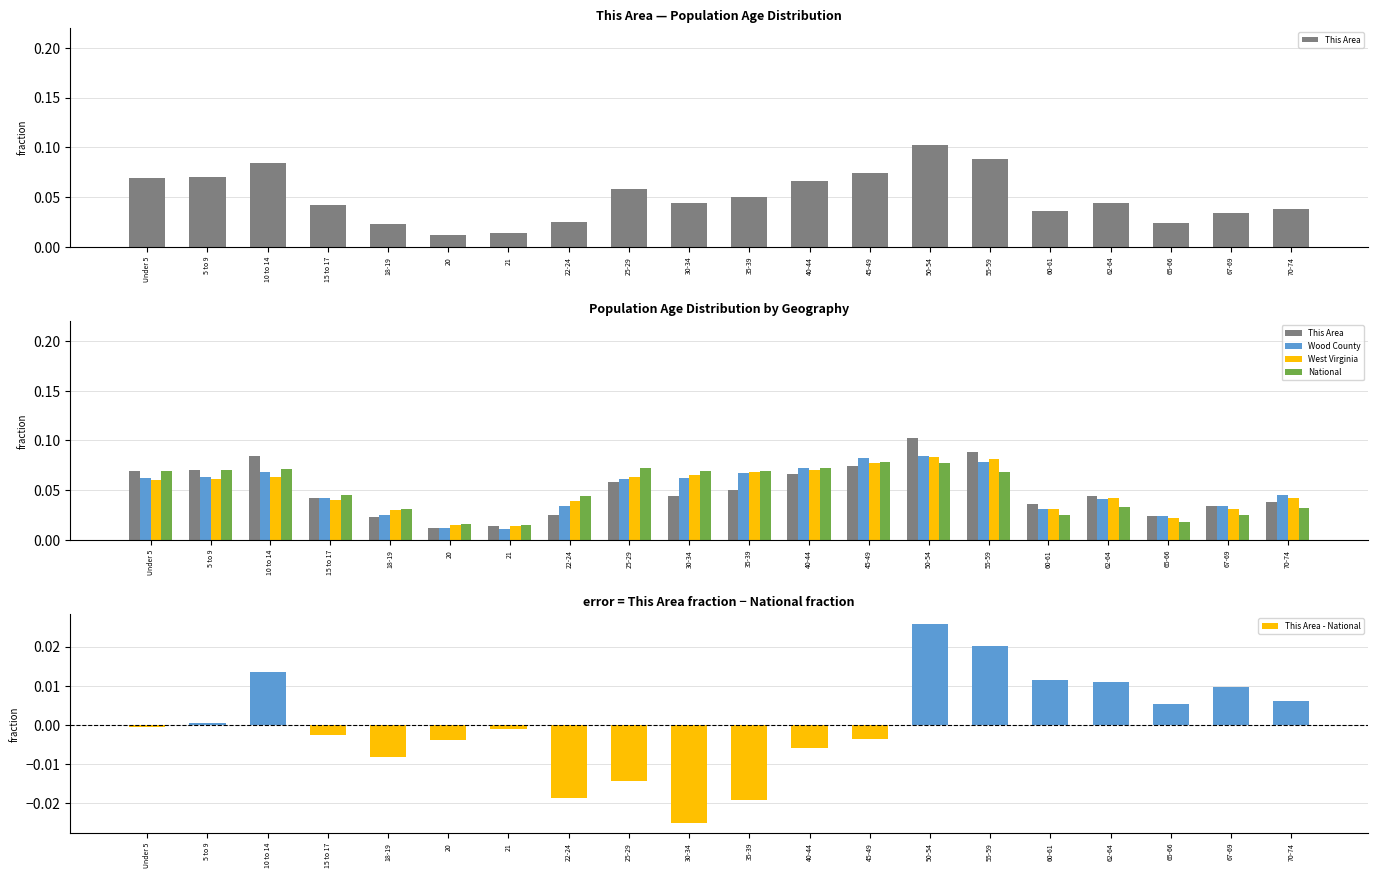

Which series has the largest total across all categories?

This Area